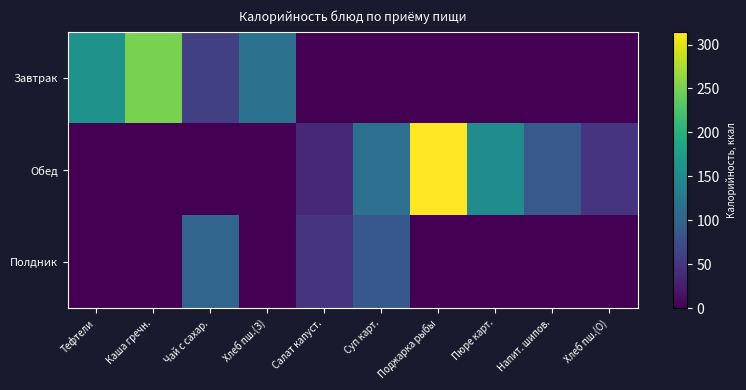

List the series in order of their peak value, lowest first.

Полдник, Завтрак, Обед